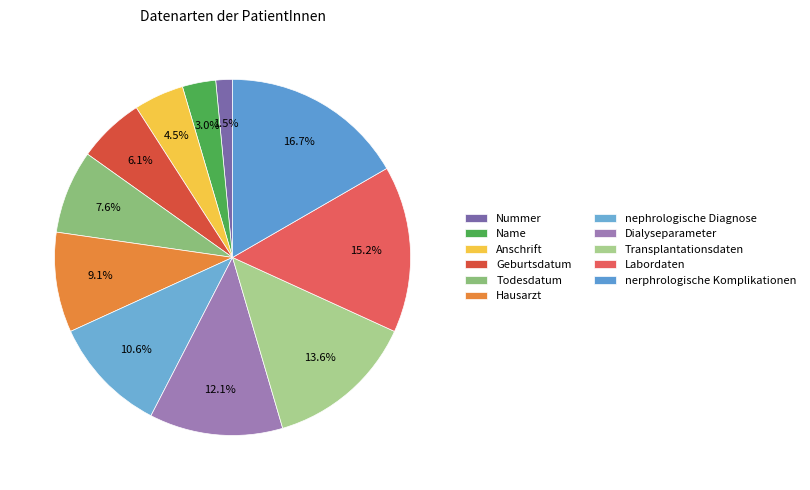

Which slice is the smallest?

Nummer